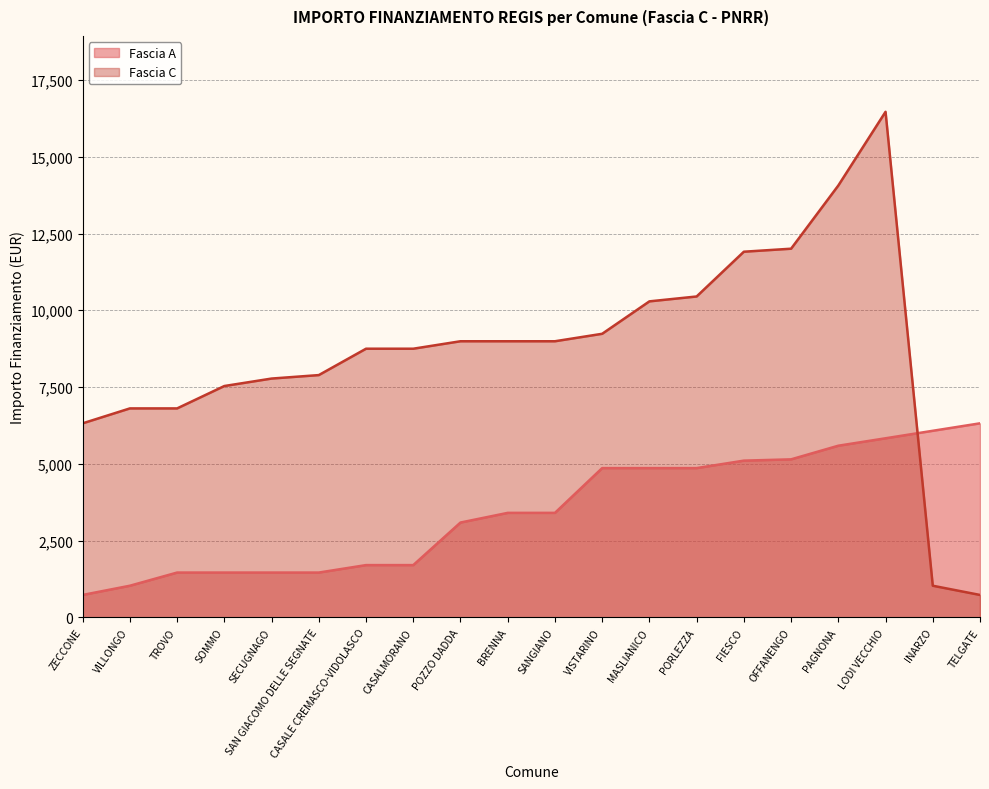

What is the difference between the maximum and minimum values in the Fascia A series?

5589